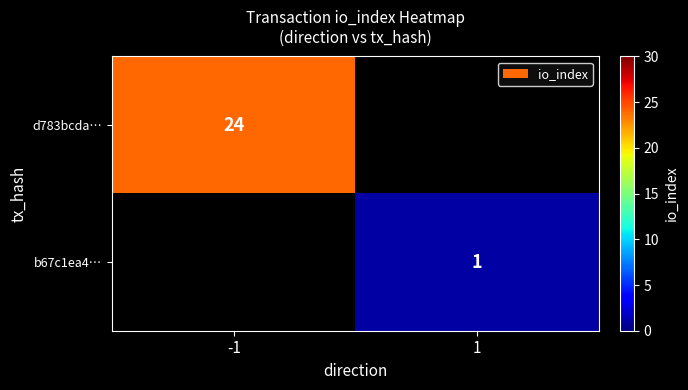

At how many categories does at least one series exceed 23?

1